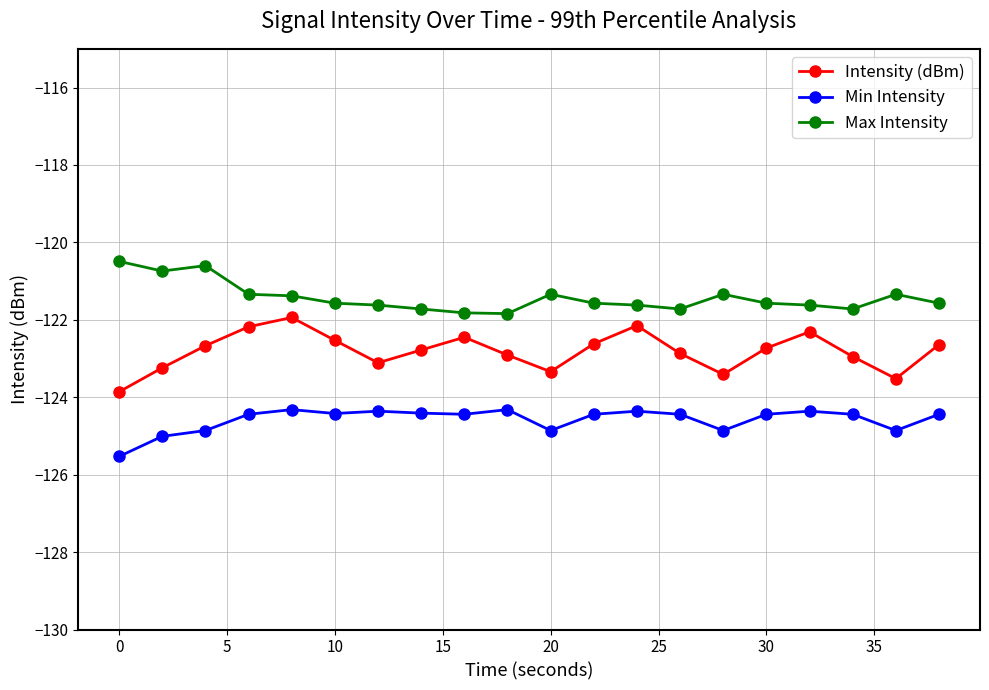

Which series has the largest total across all categories?

Max Intensity